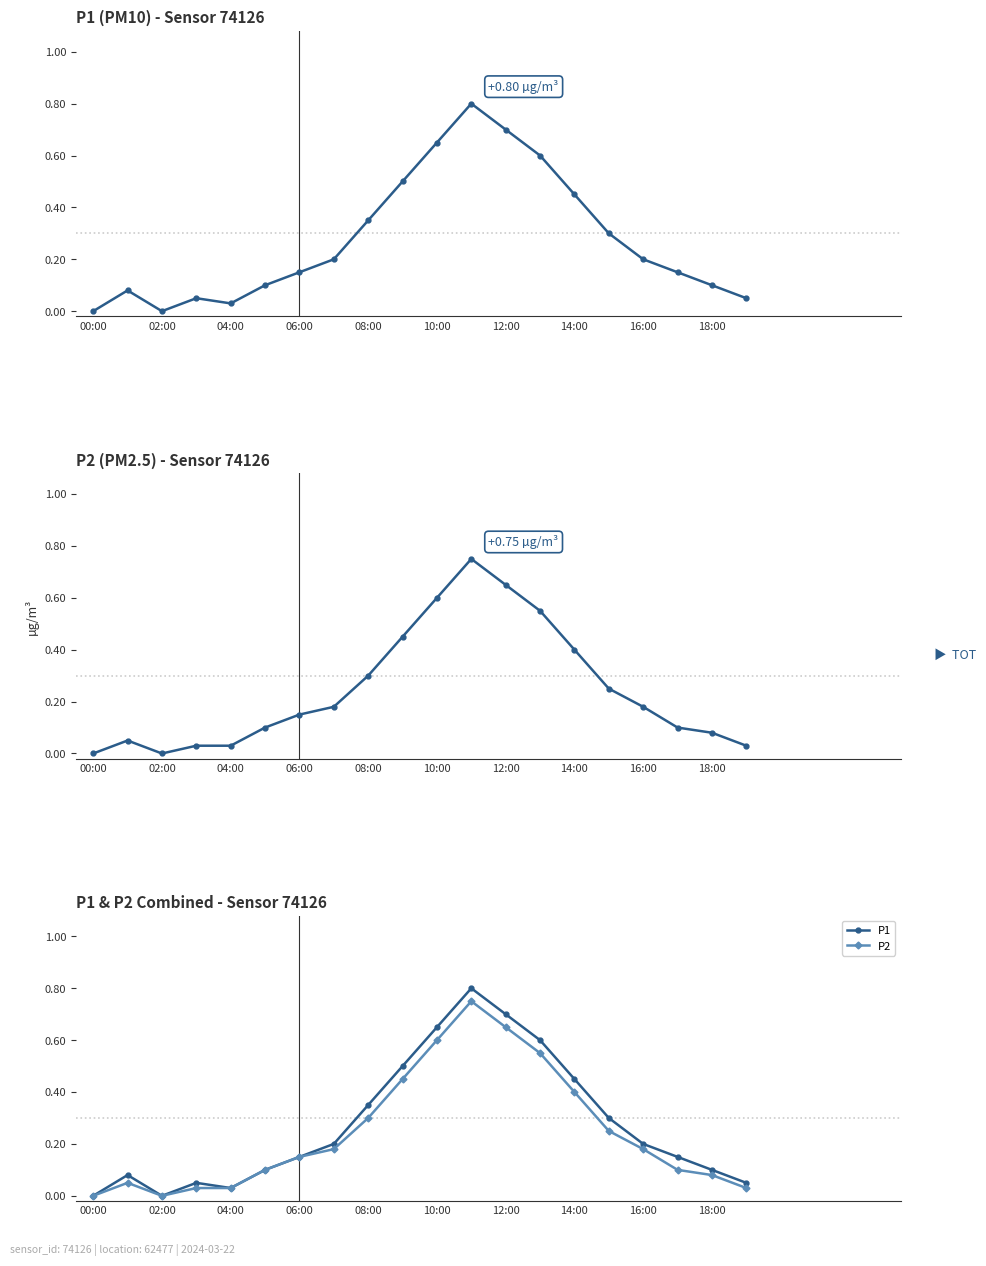

What is the label of the 2nd point from the right?

18:00